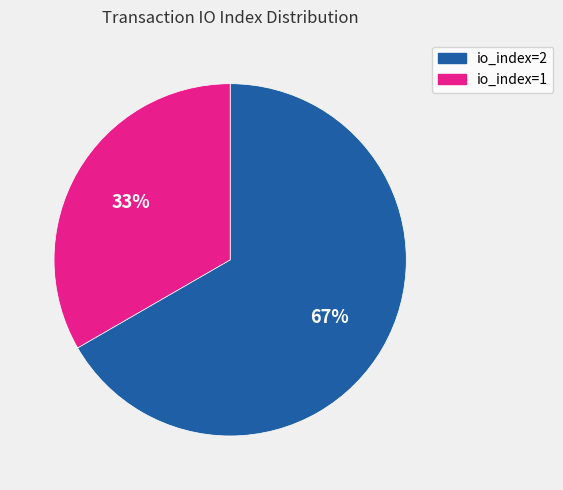

Which has a higher value, io_index=1 or io_index=2?

io_index=2